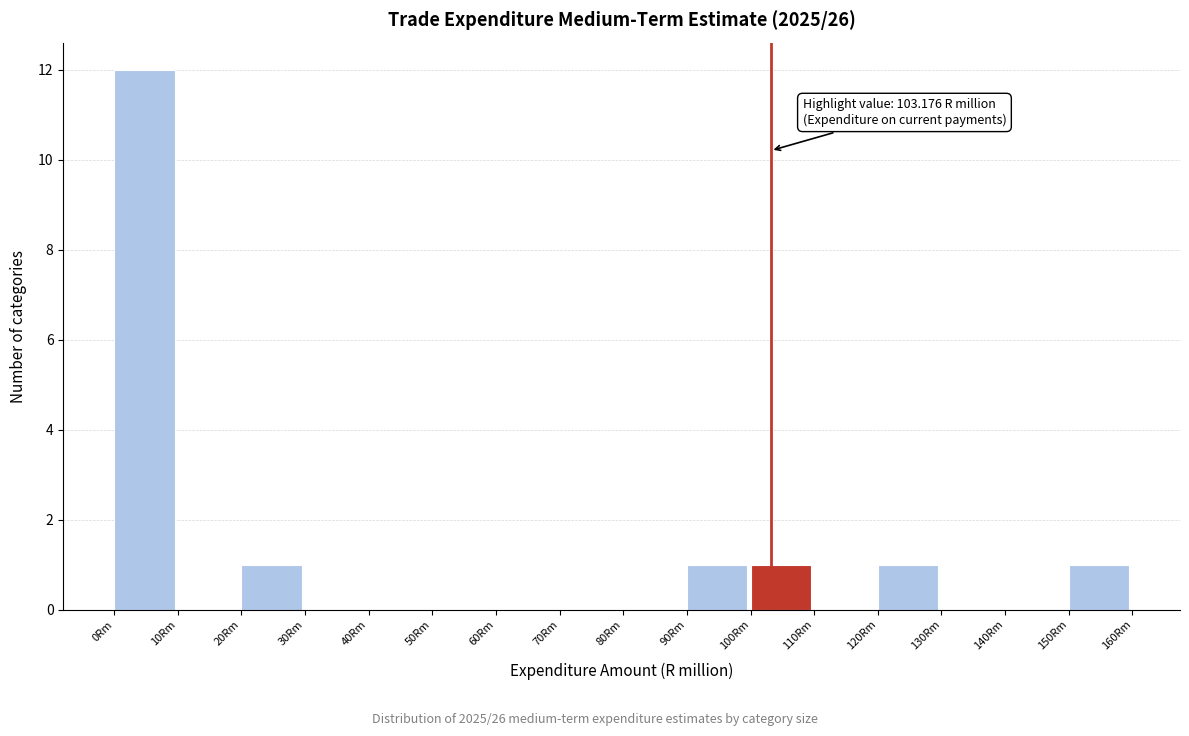

Over which range of the x-axis is the bar tallest?

0 to 10